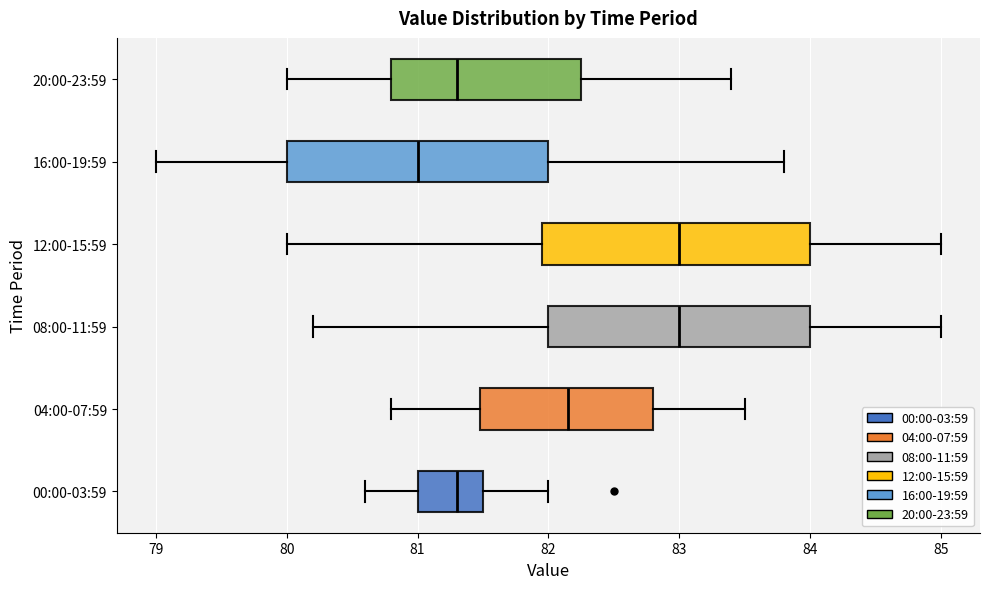

Which box's median line is the furthest to the left?

16:00-19:59